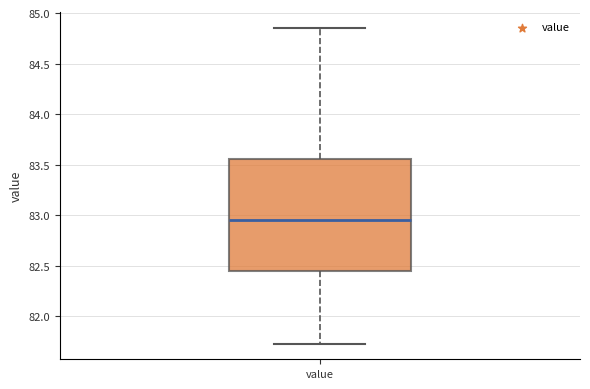

Where is the upper edge of the box for value on the y-axis? The values are not printed on the chart, so give them approximately, as read against the axis.

83.55